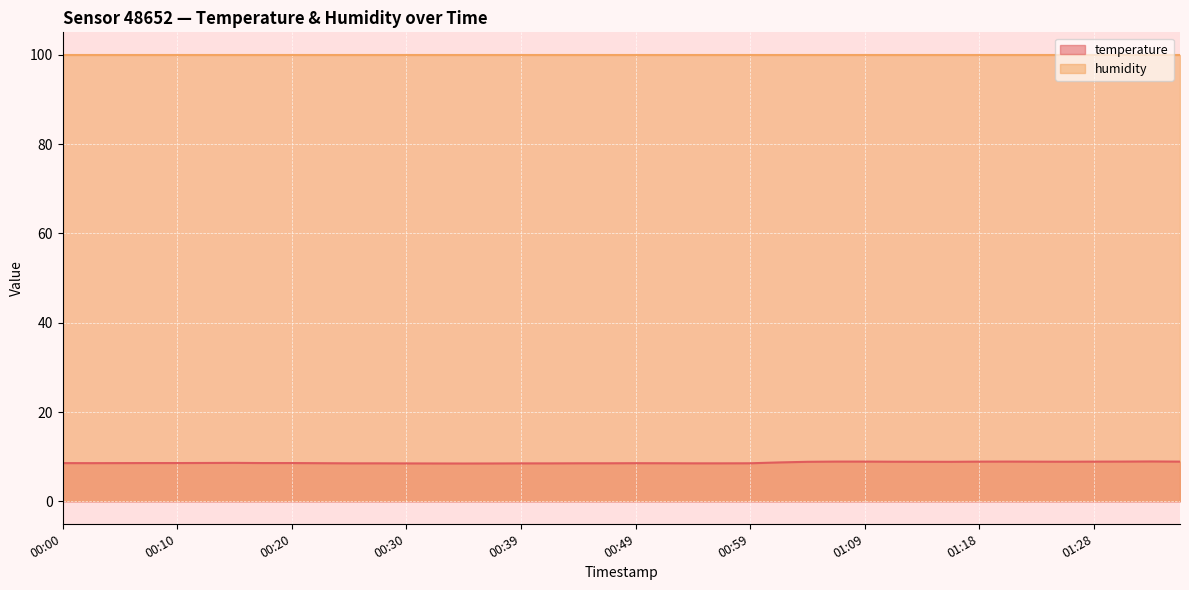

True or false: the data shows 11.9 at 01:33.

False